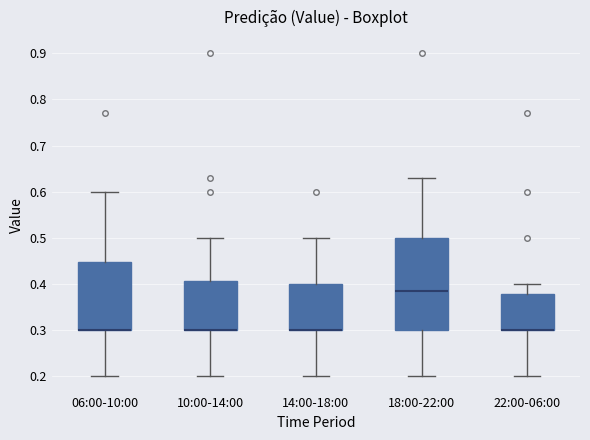

Where is the lower edge of the box for 06:00-10:00 on the y-axis? The values are not printed on the chart, so give them approximately, as read against the axis.

0.30